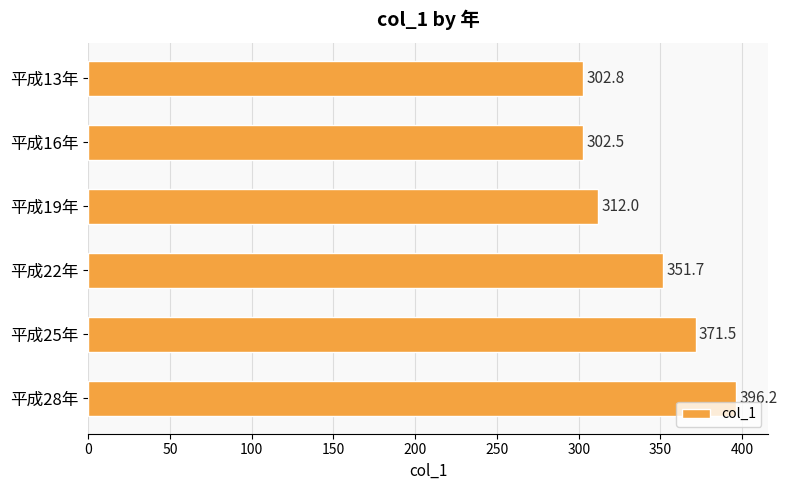

How many series are shown in this chart?

1